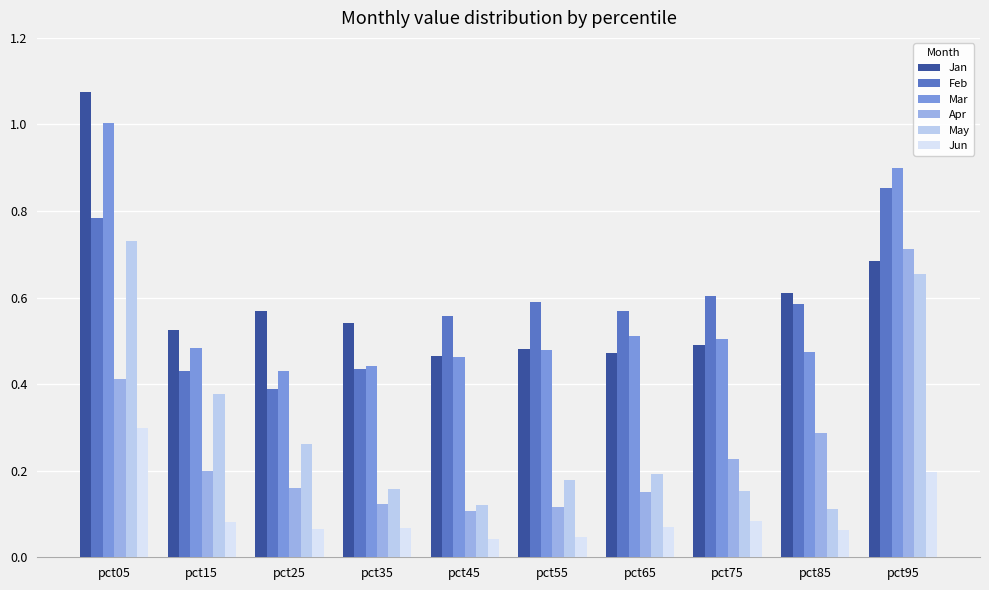

Rank the series at pct05 from lowest to highest value.

Jun, Apr, May, Feb, Mar, Jan